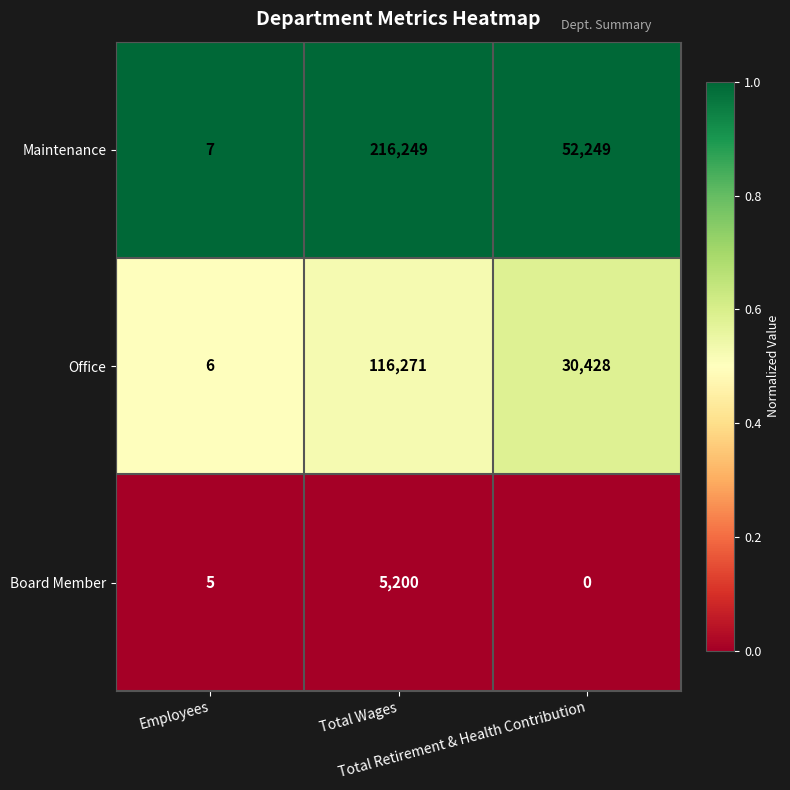

At Employees, list the series in order from largest to smallest.

Maintenance, Office, Board Member